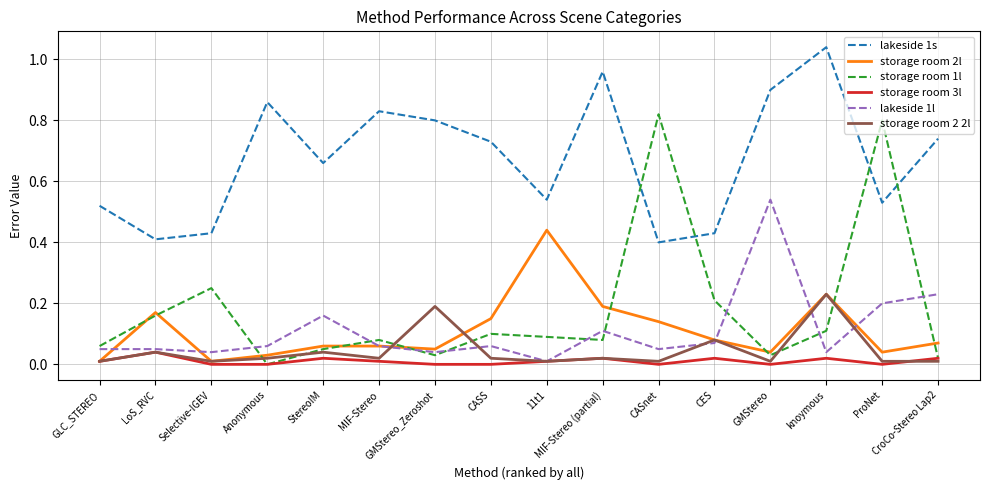

True or false: lakeside 1l and lakeside 1s cross at least once.

False